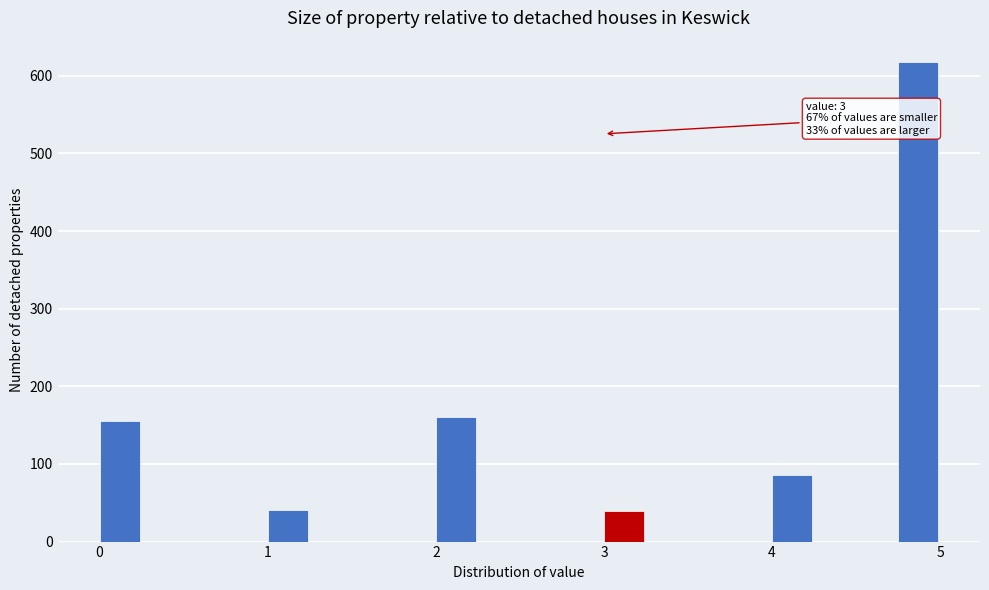

Read against the x-axis, roughly where is the centre of the tallest bar?

4.9